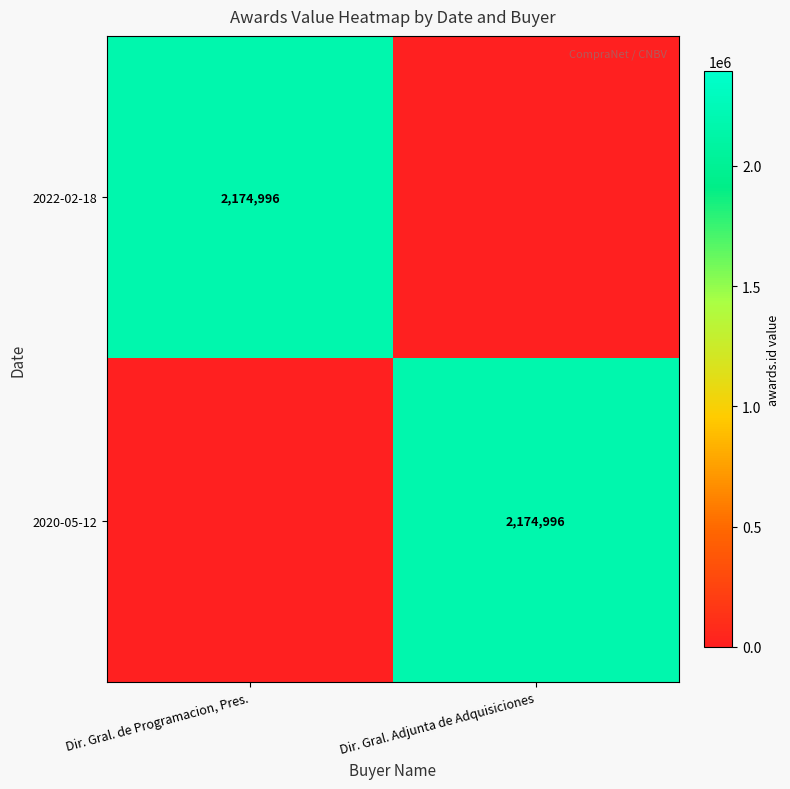

The 2020-05-12 series shows 1133235 at Dir. Gral. Adjunta de Adquisiciones. True or false?

False